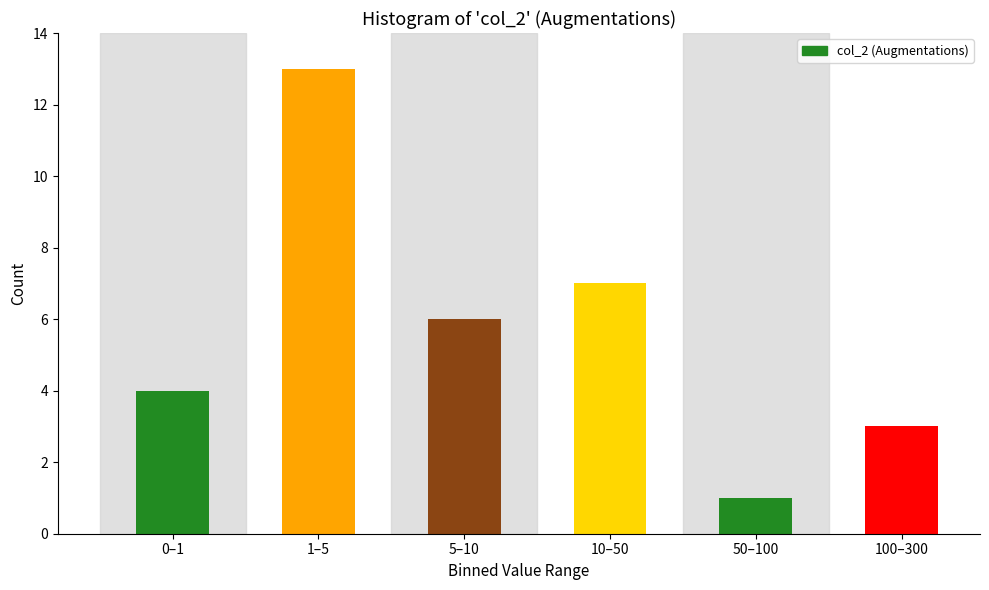

Reading left to right, list all the values displayed in this chart.

4	13	6	7	1	3